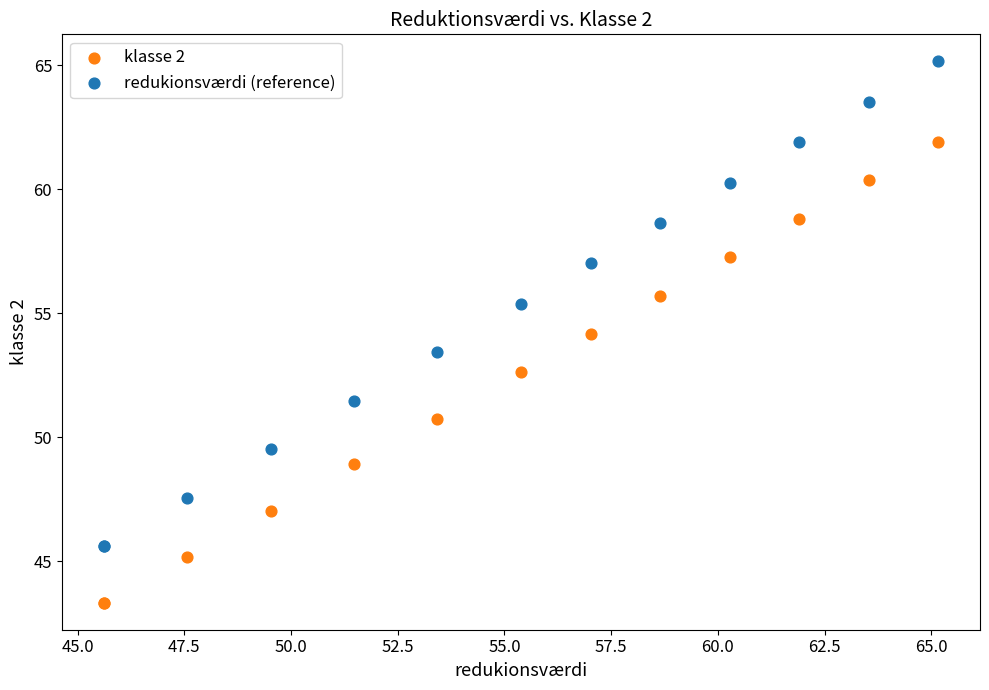

Which series contains the highest Y value?

redukionsværdi (reference)